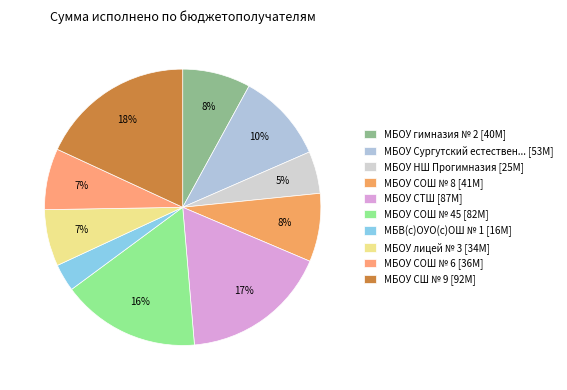

What is the smallest slice in the pie chart?

МБВ(с)ОУО(с)ОШ № 1 [16M]